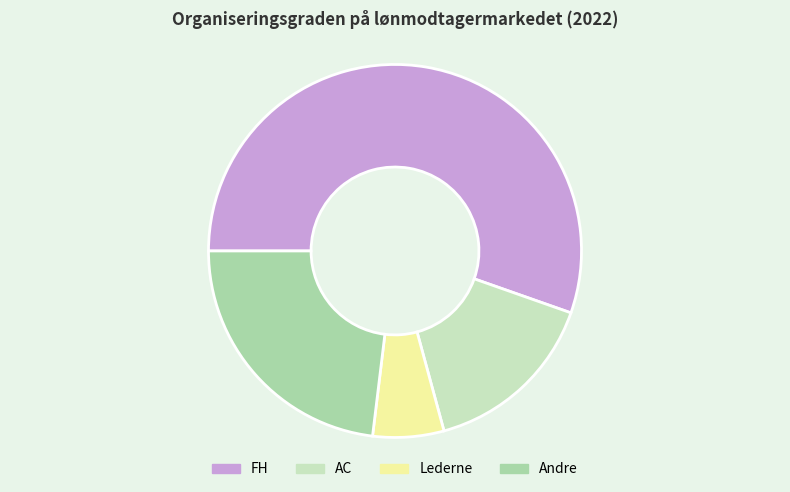

What is the majority slice?

FH